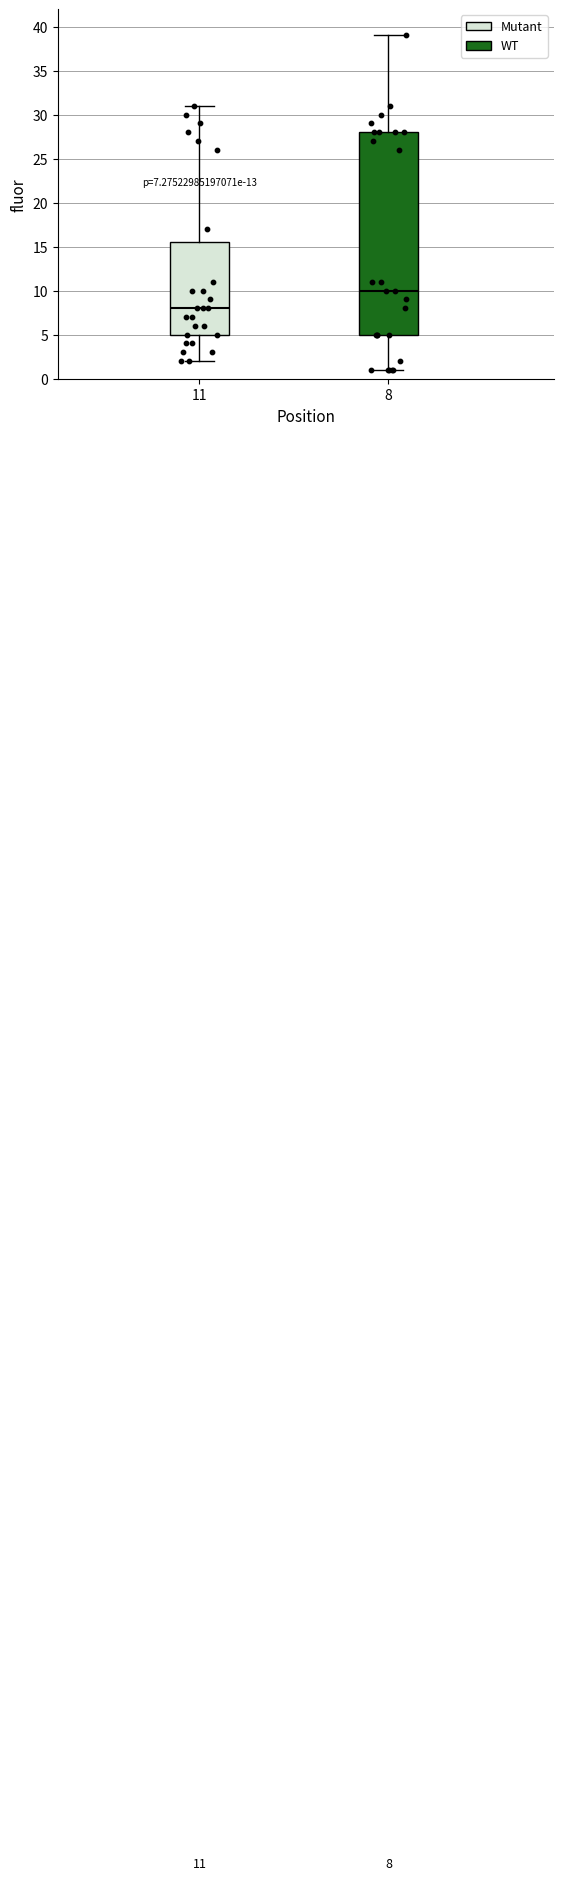

Which box is the tallest, from its lower edge to its upper edge?

8